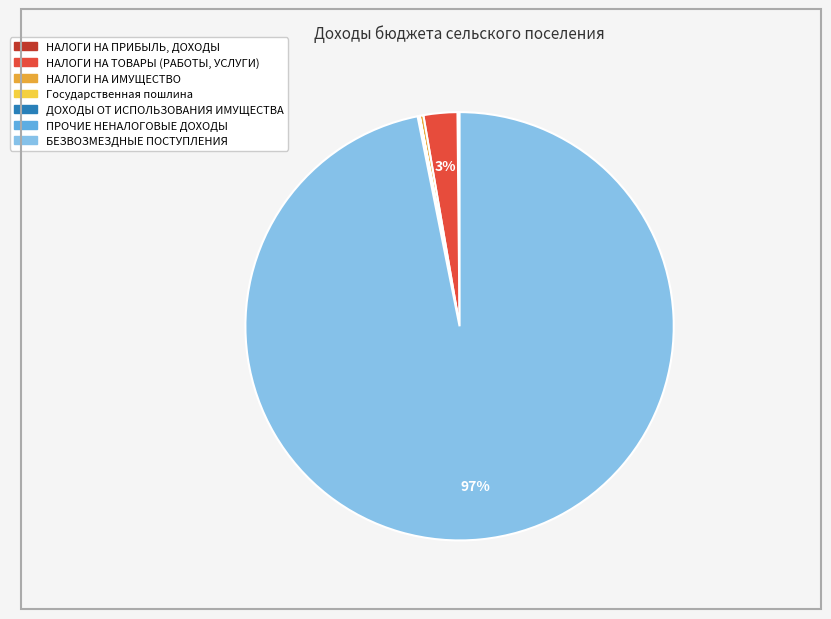

Is it true that БЕЗВОЗМЕЗДНЫЕ ПОСТУПЛЕНИЯ is 86% of the pie?

False